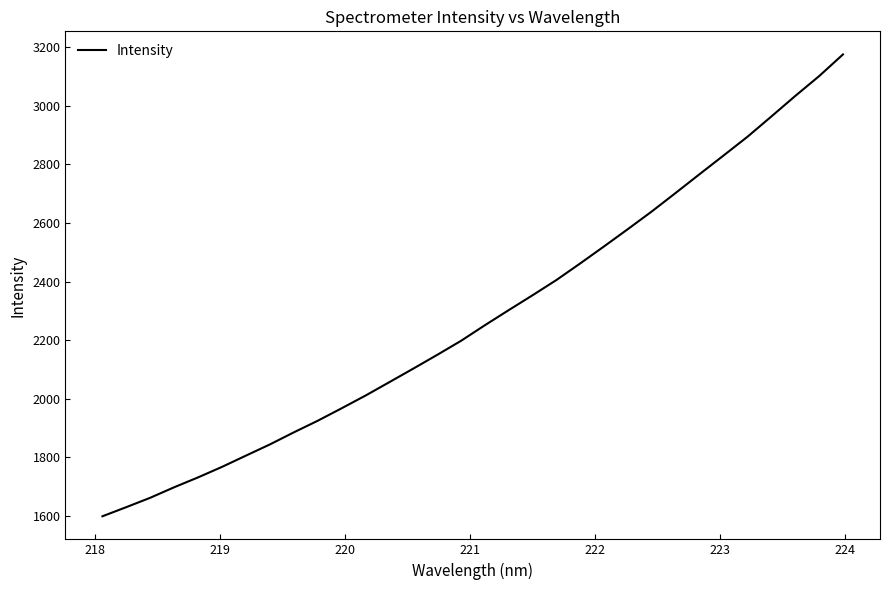

What is the difference between the maximum and minimum values?

1576.3